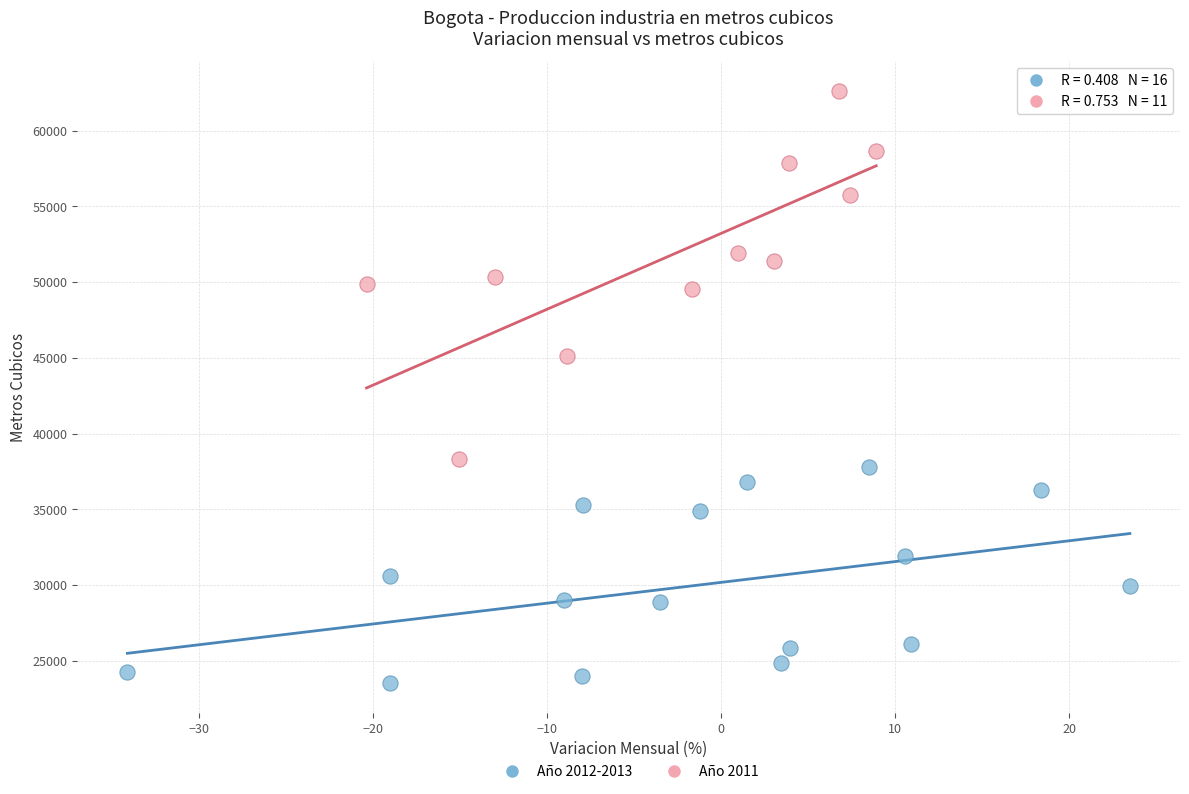

Which series contains the lowest Y value?

Año 2012-2013